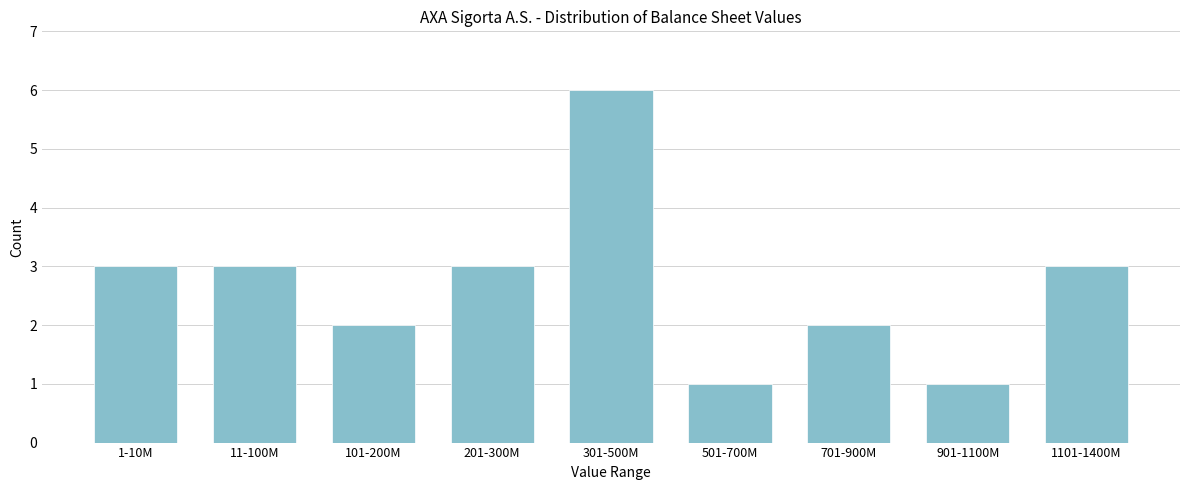

Reading right to left, extract all data points from this chart.

3	1	2	1	6	3	2	3	3